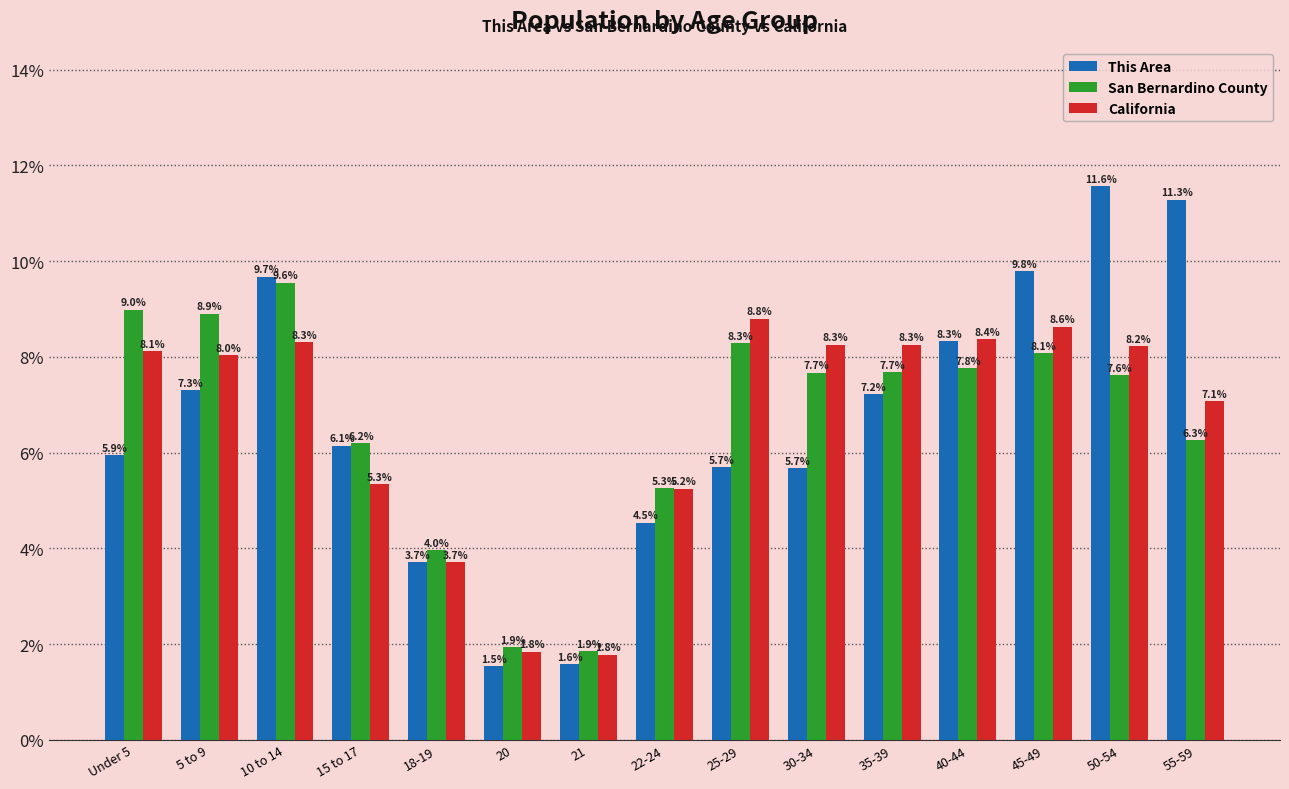

What is the highest value of the San Bernardino County series?

9.6